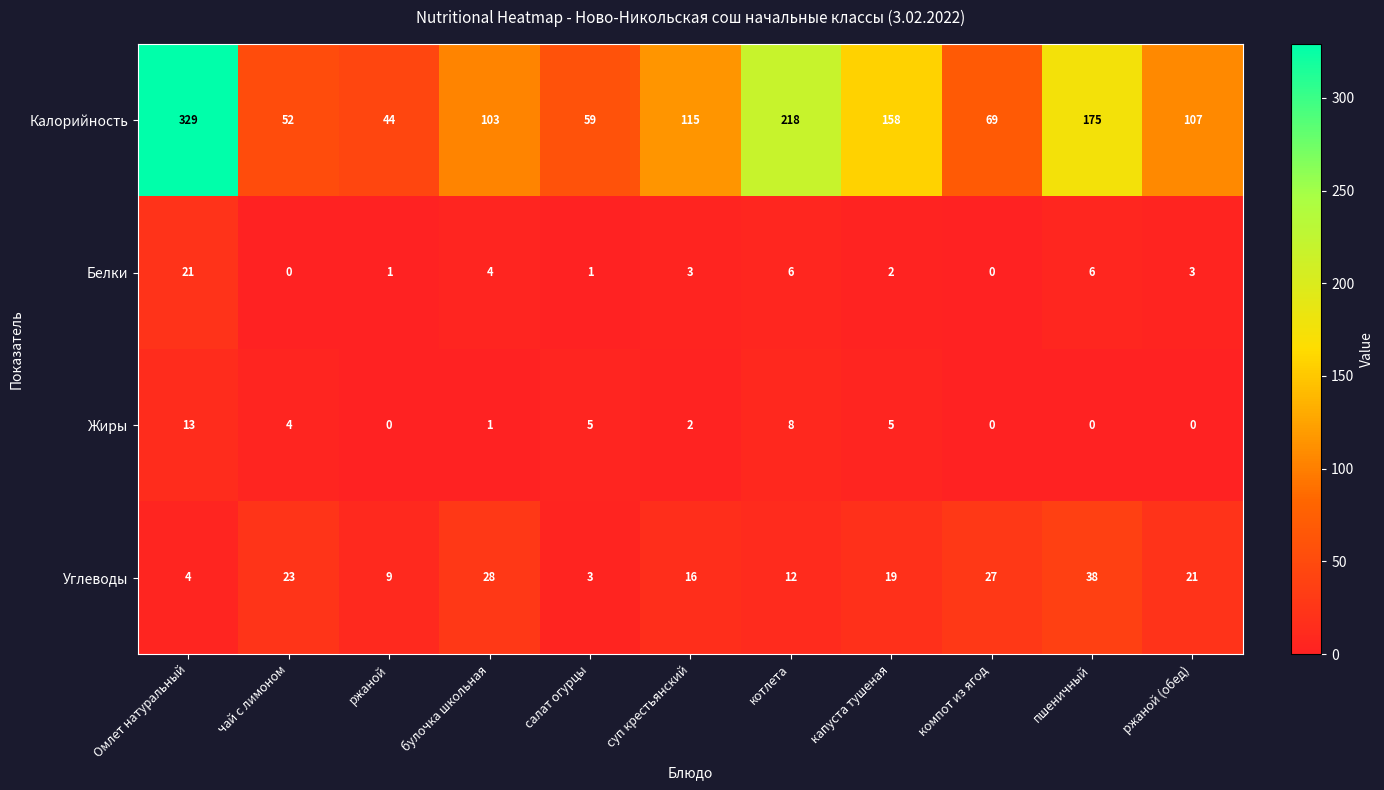

Which series changed the most between салат огурцы and пшеничный?

Калорийность